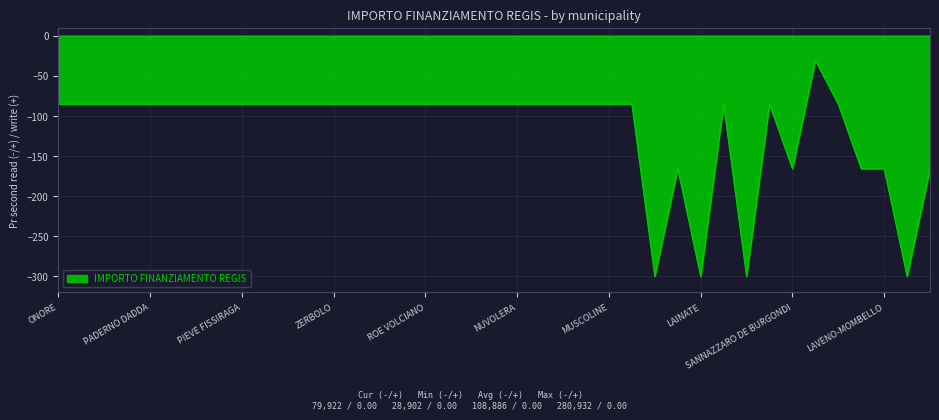

What is the difference between the maximum and minimum values?

269.1